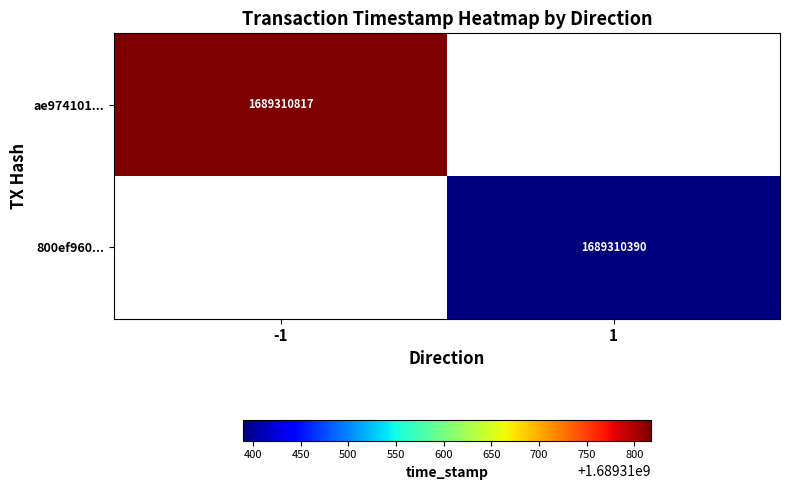

True or false: ae974101... has a value of 2500643280 at -1.

False